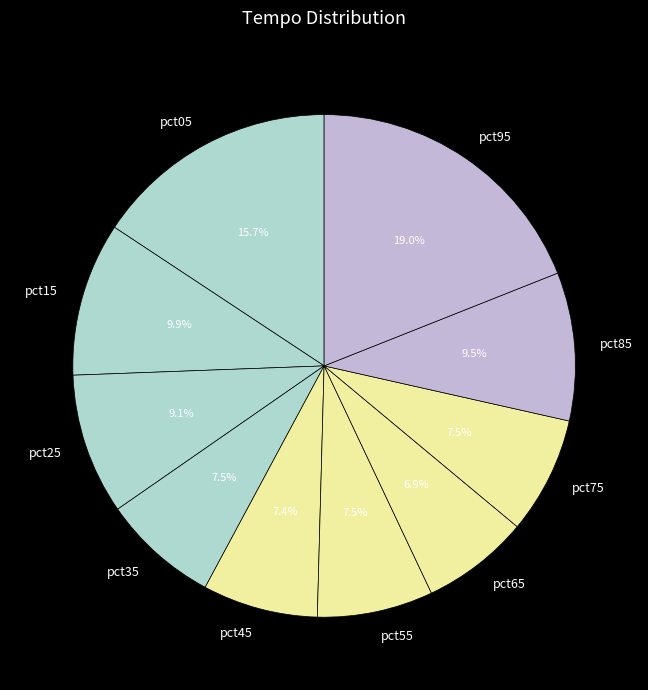

Between pct85 and pct45, which is larger?

pct85